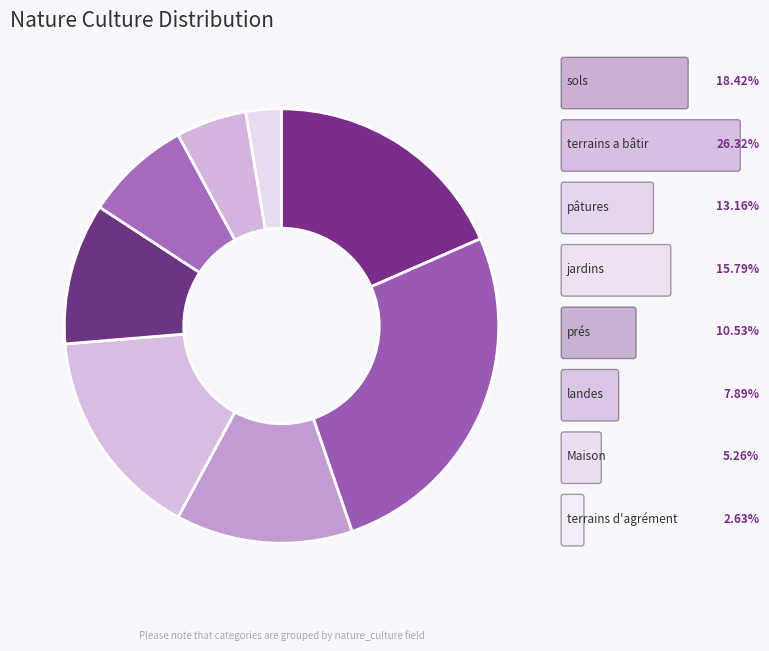

Count the number of slices in the pie.

8